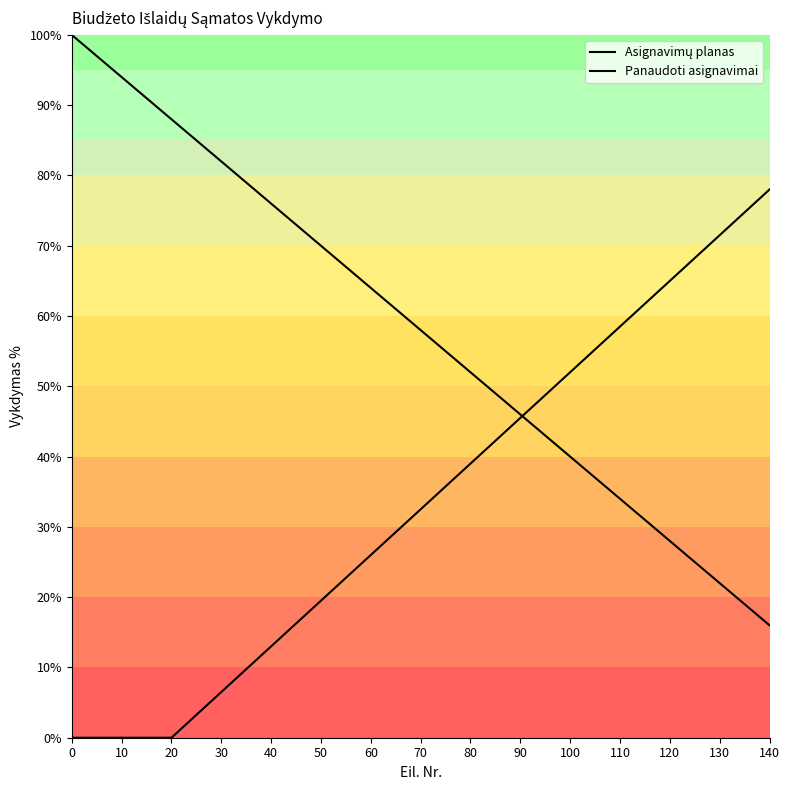

Reading left to right, list all the values displayed in this chart.

Asignavimų planas: 0=100.0	10=94.0	20=88.0	30=82.0	40=76.0	50=70.0	60=64.0	70=58.0	80=52.0	90=46.0	100=40.0	110=34.0	120=28.0	130=22.0	140=16.0
Panaudoti asignavimai: 0=0.0	10=0.0	20=0.0	30=6.5	40=13.0	50=19.5	60=26.0	70=32.5	80=39.0	90=45.5	100=52.0	110=58.5	120=65.0	130=71.5	140=78.0